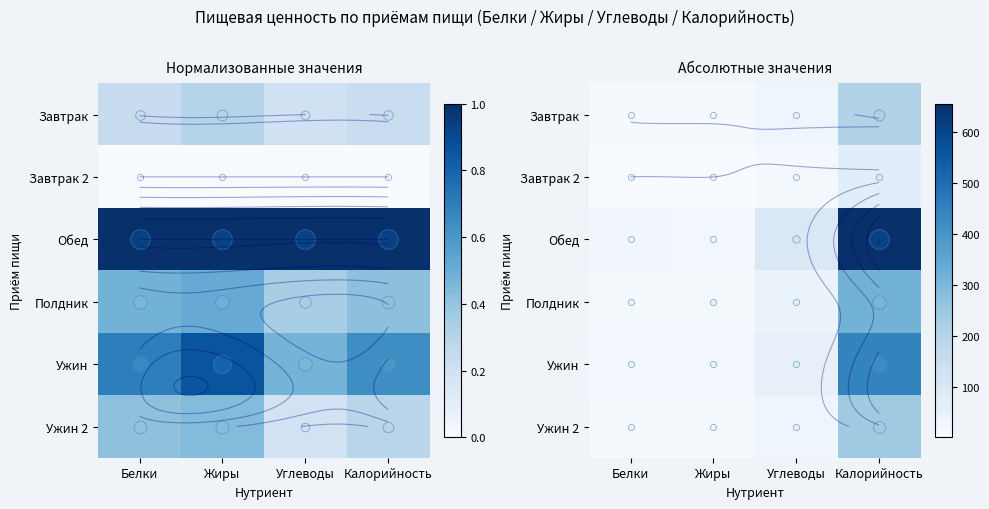

Is it true that Ужин 2 equals 10.0 at Белки?

True